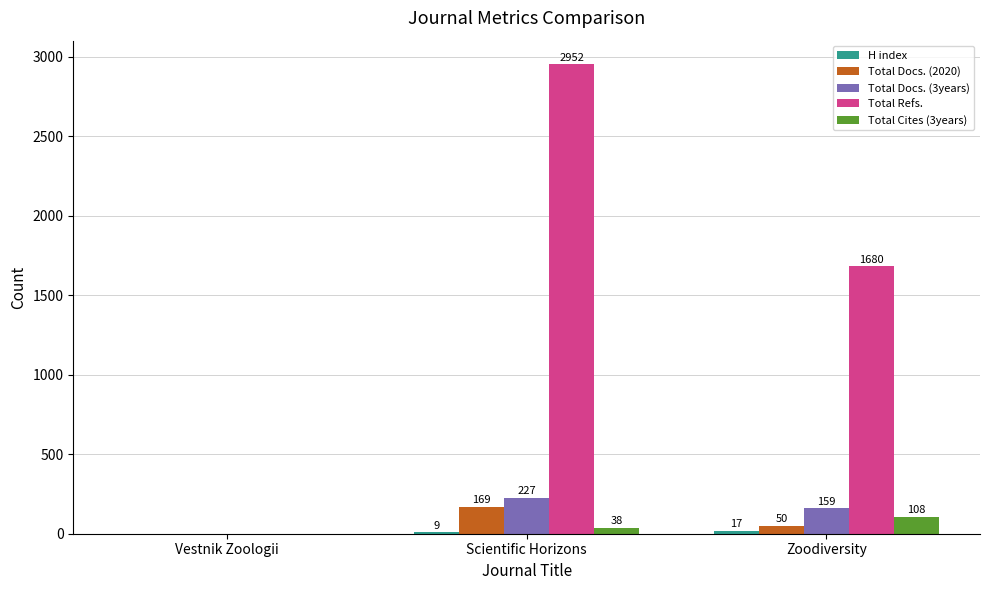

At which category is the sum across all series the highest?

Scientific Horizons